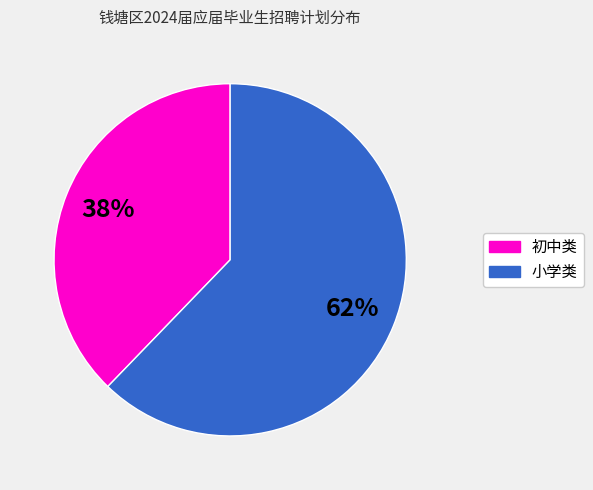

To the nearest percent, what is the average slice percentage?

50%